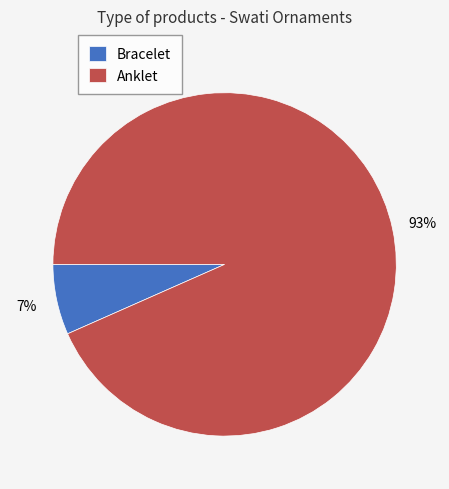

Is it true that Bracelet is 7% of the pie?

True